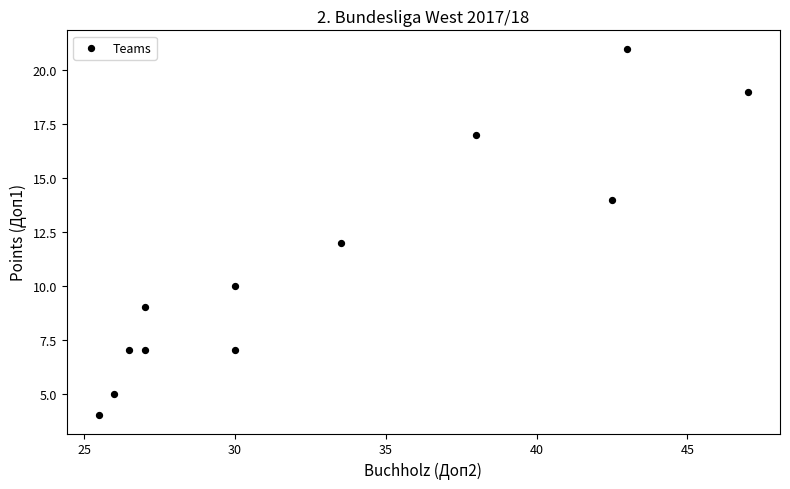

What is the average Y value?

11